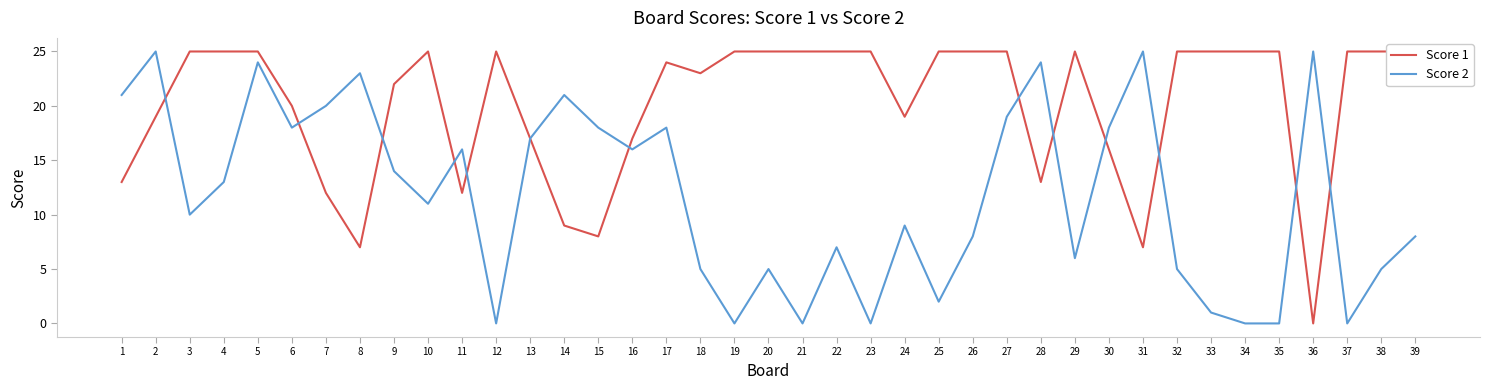

List the series in order of their overall mean, lowest first.

Score 2, Score 1